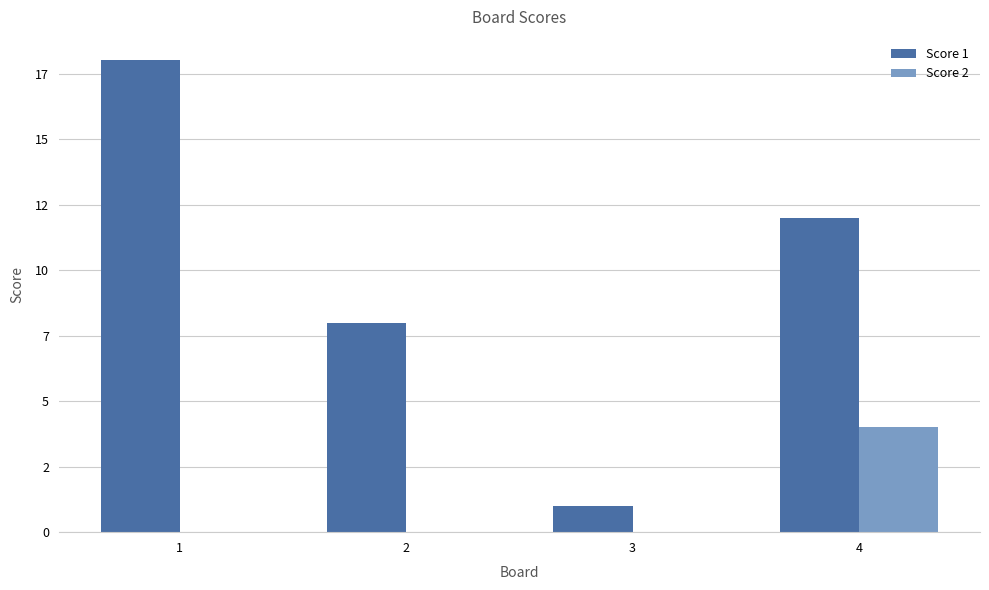

Between 3 and 4, which series saw the biggest shift?

Score 1